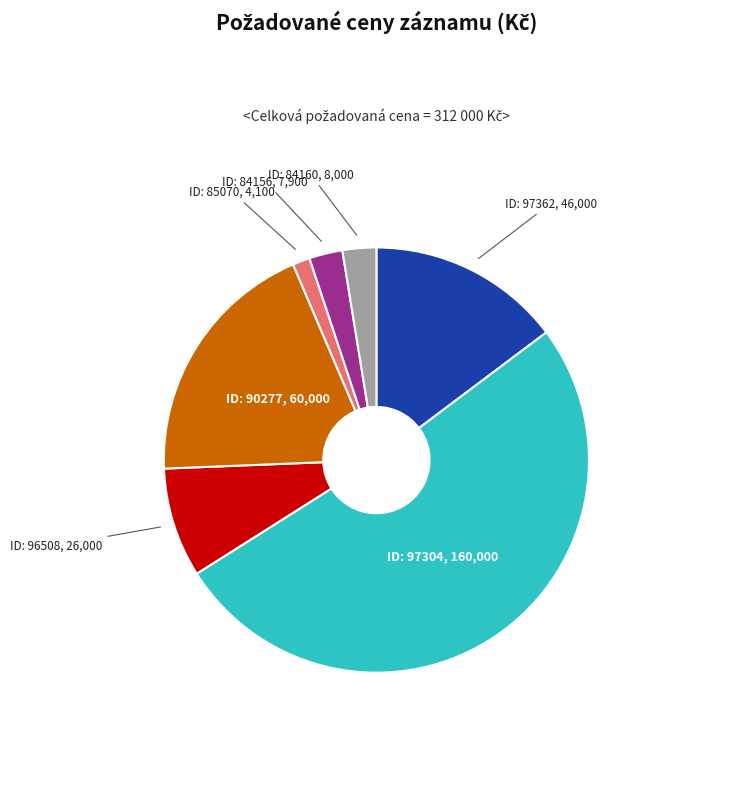

The ID: 97362 slice represents 15% of the pie. True or false?

True